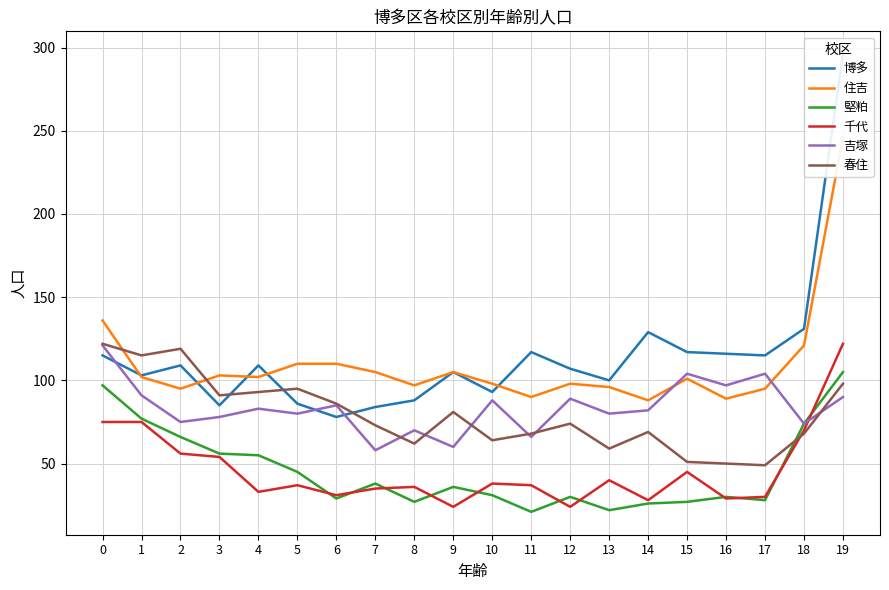

How many data points in 千代 are less than 37?

9